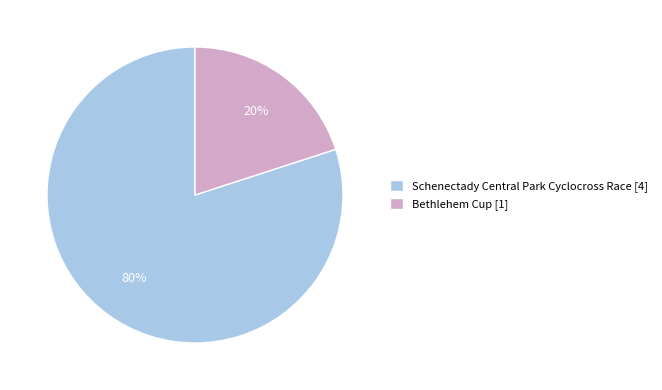

What is the smallest slice in the pie chart?

Bethlehem Cup